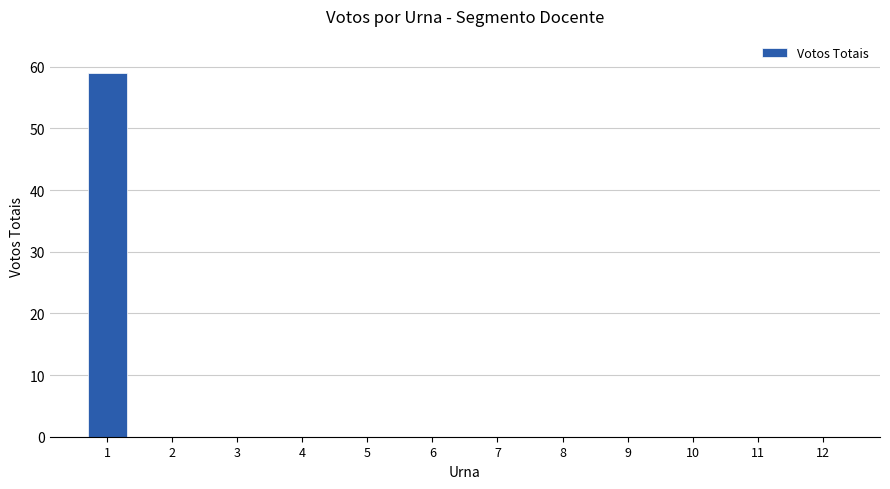

At which category does the chart reach its peak across all series?

1